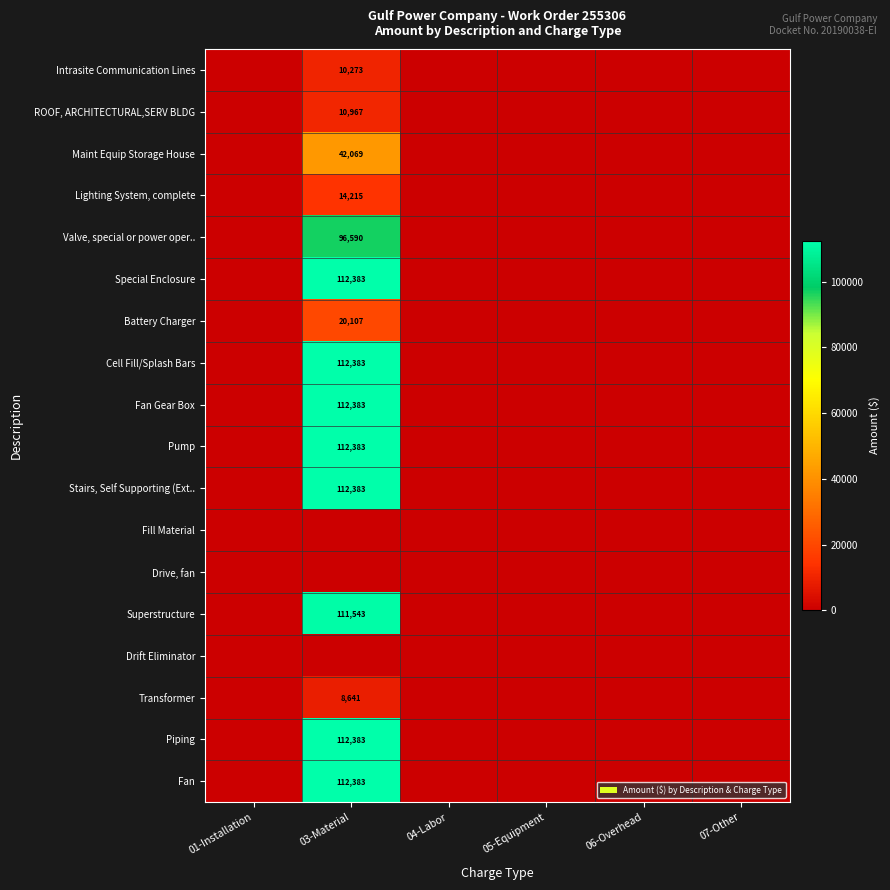

The Maint Equip Storage House series shows 42069 at 03-Material. True or false?

True